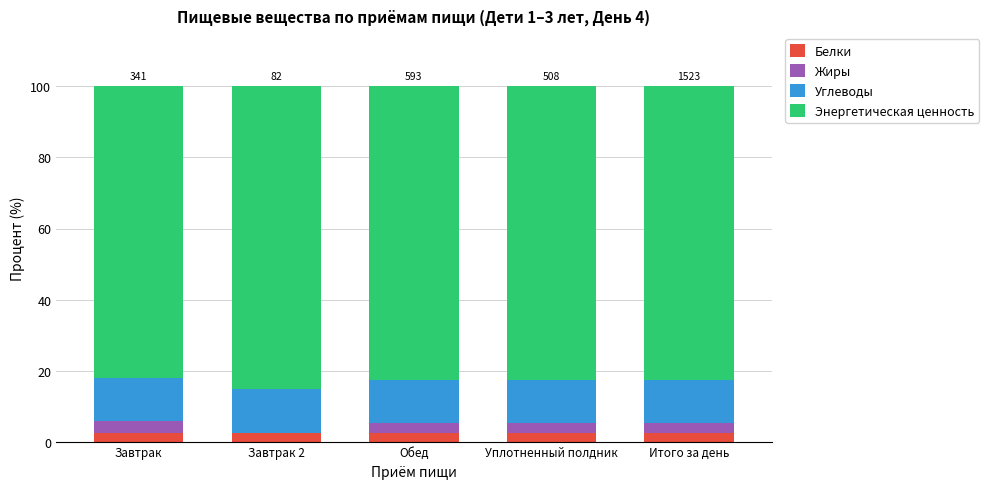

What is the maximum value for Белки?

2.6